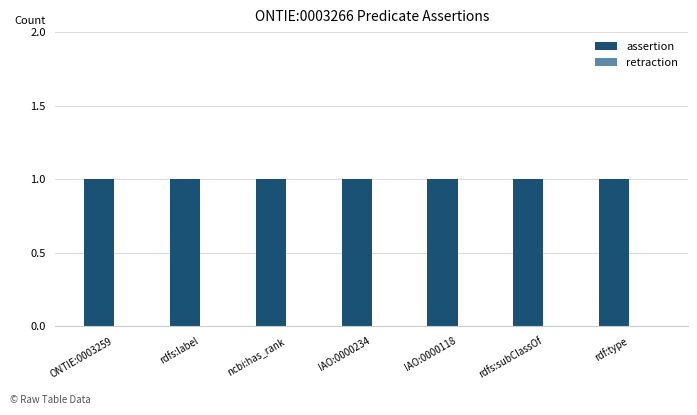

Which series has the largest range (max minus min)?

assertion